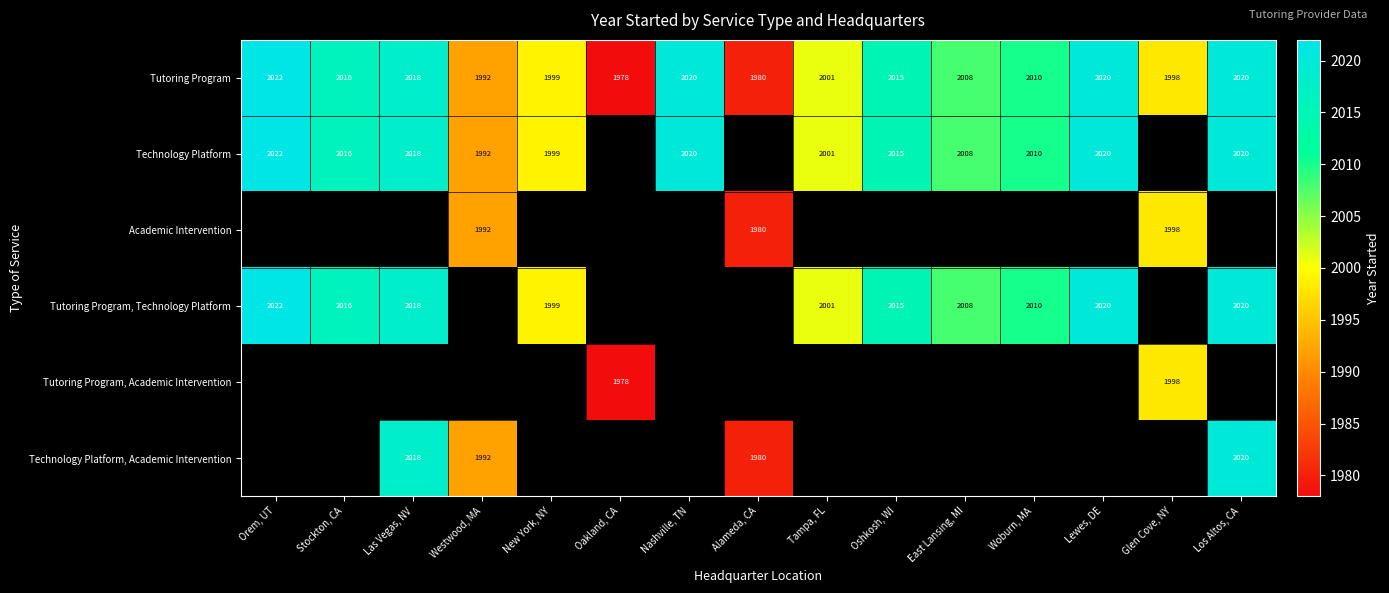

Which category has the highest value in the Tutoring Program series?

Orem, UT